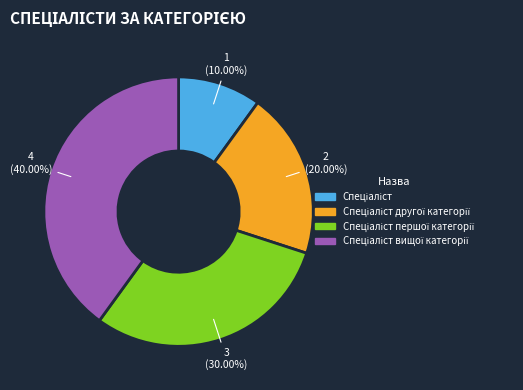

Is there any slice that represents more than half of the pie?

No